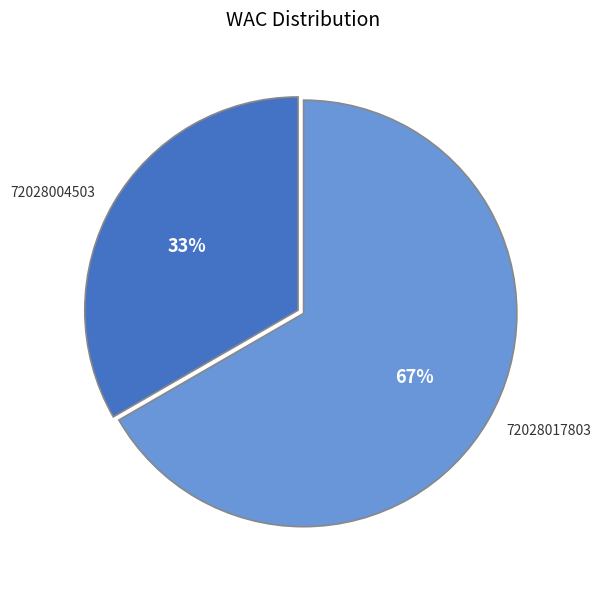

How many segments does this pie chart have?

2